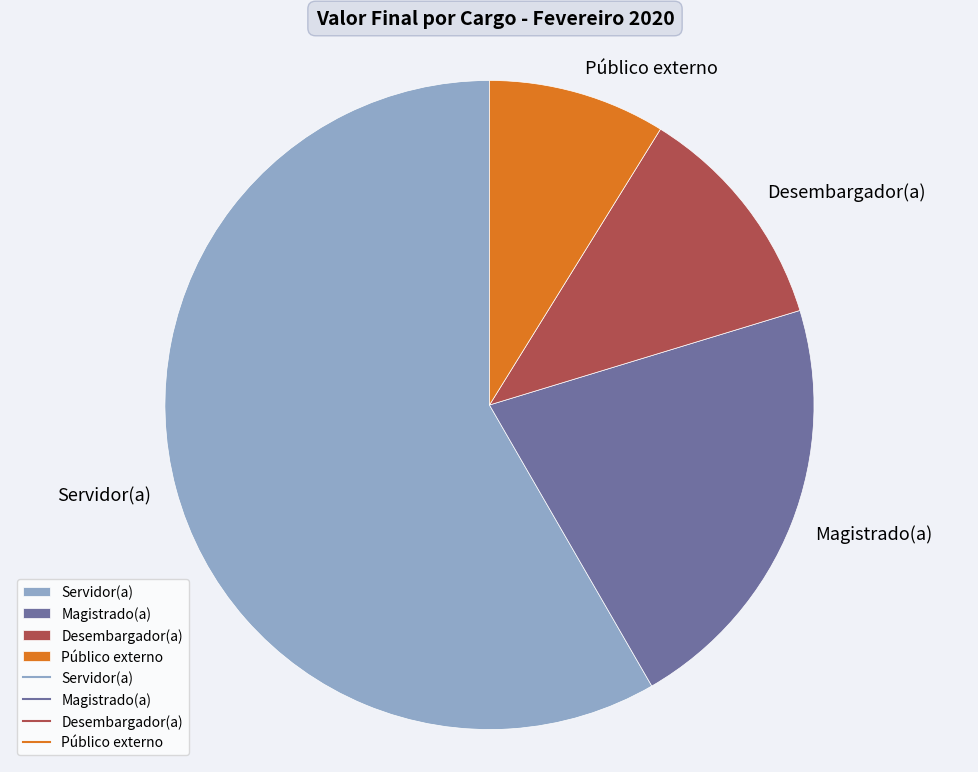

True or false: Magistrado(a) accounts for 32% of the total.

False